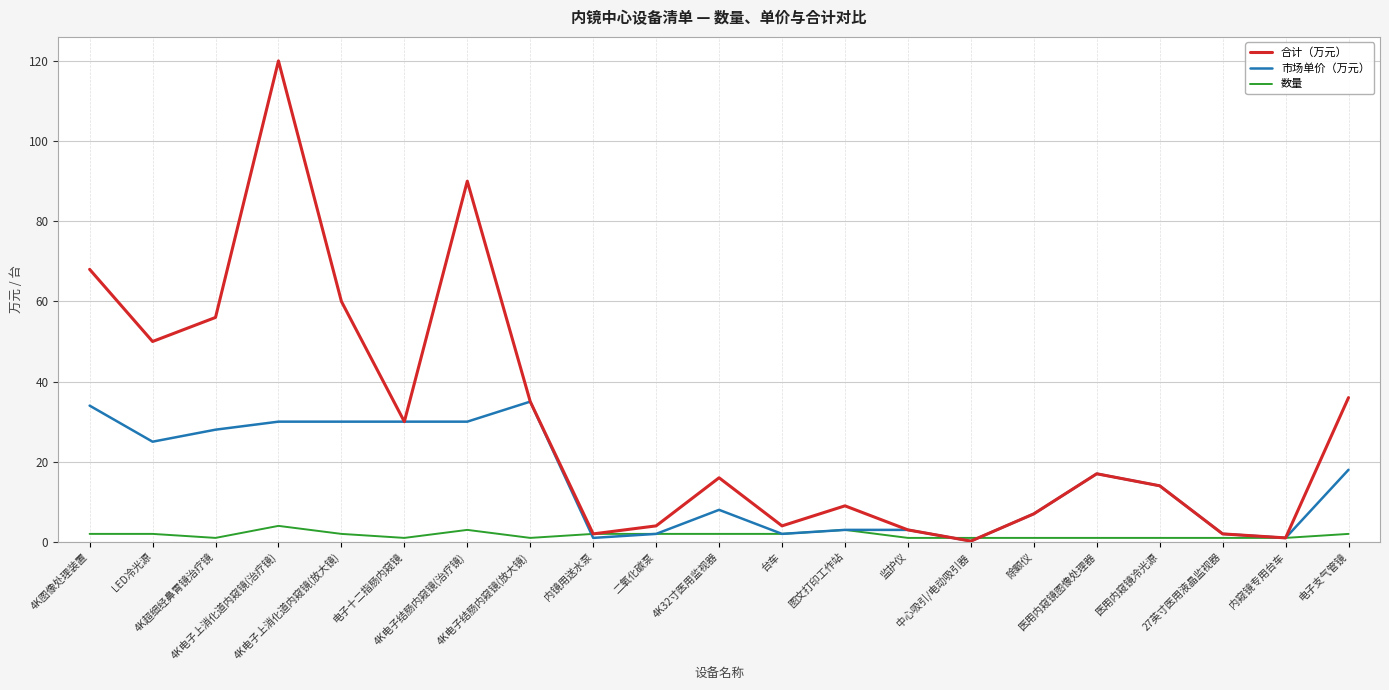

The 市场单价（万元） series shows 1.0 at 内镜用送水泵. True or false?

True